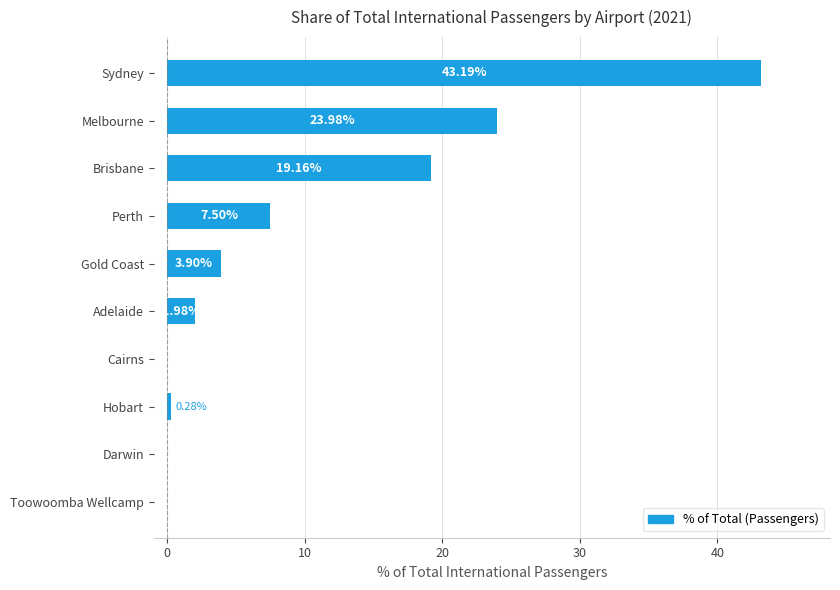

Does the chart contain stacked bars?

No